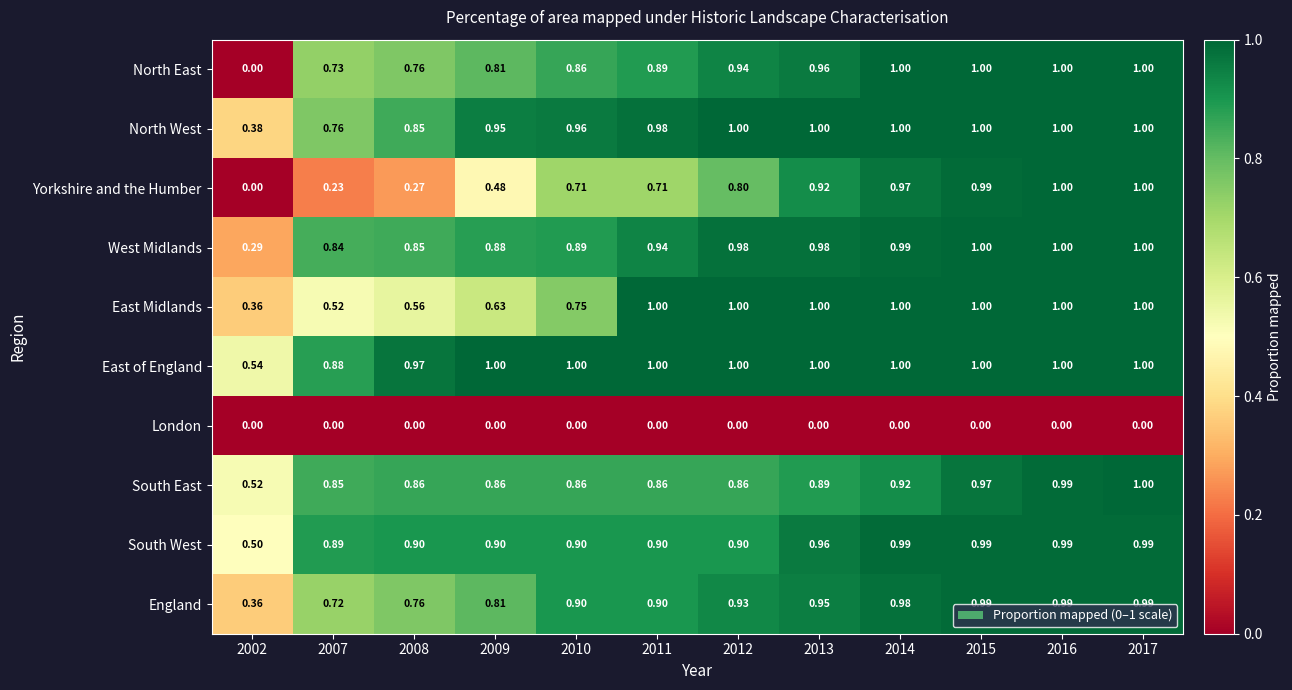

Which series has the largest total across all categories?

East of England